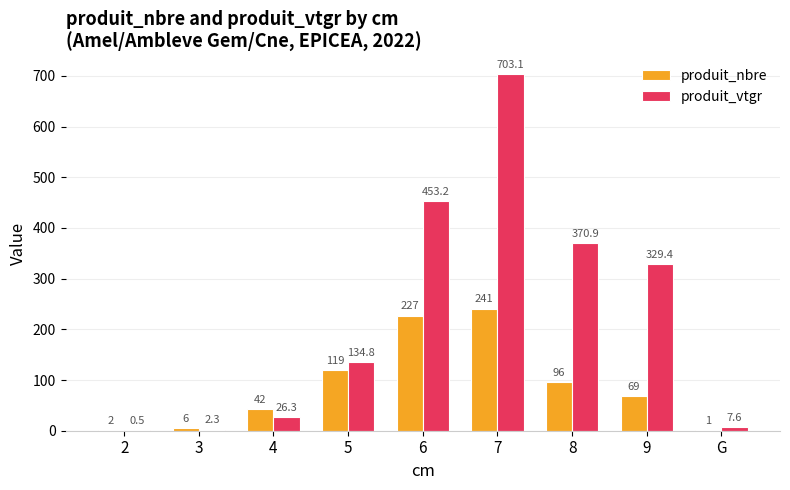

What is the sum of the produit_nbre values at 6 and 2?

229.0